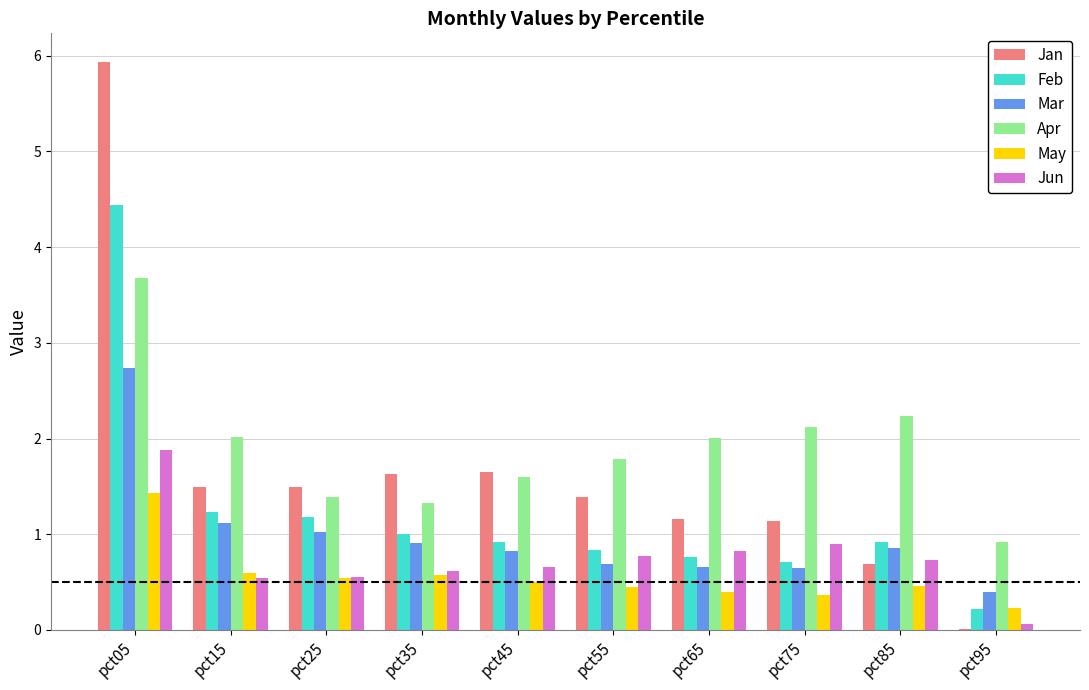

What is the sum of all Apr values?

19.1